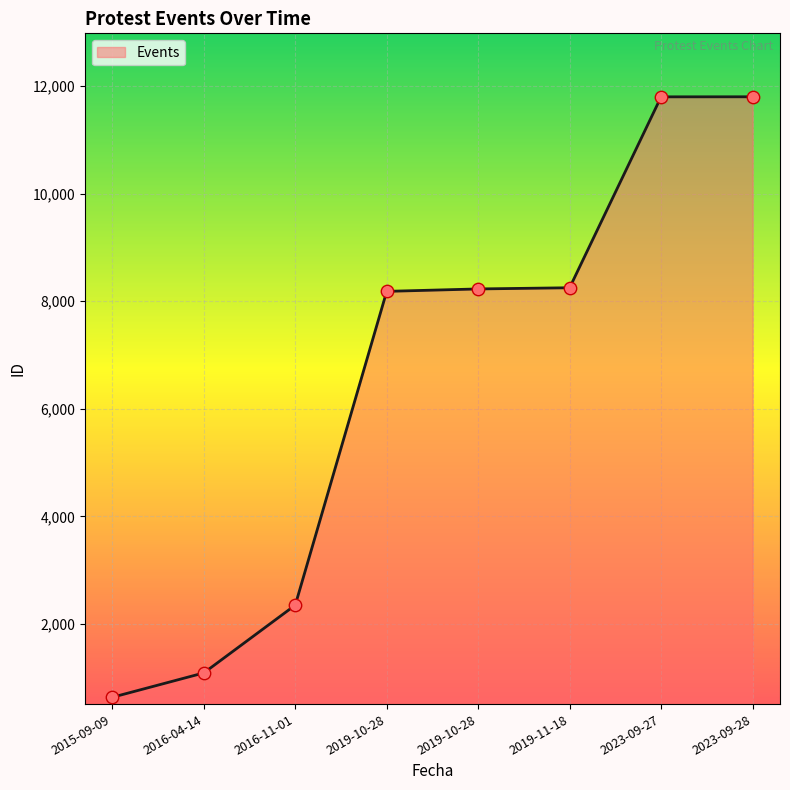

What is the change in value from 2016-11-01 to 2019-10-28?

+5836